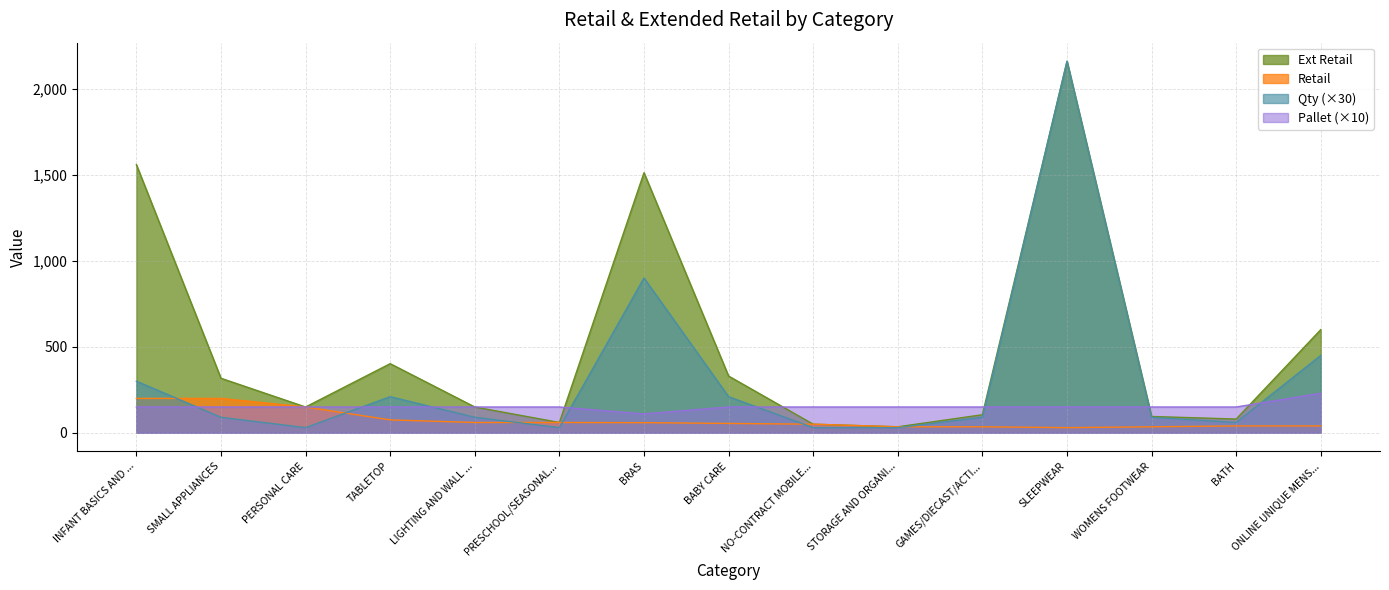

What is the lowest value of the Ext Retail series?

35.0